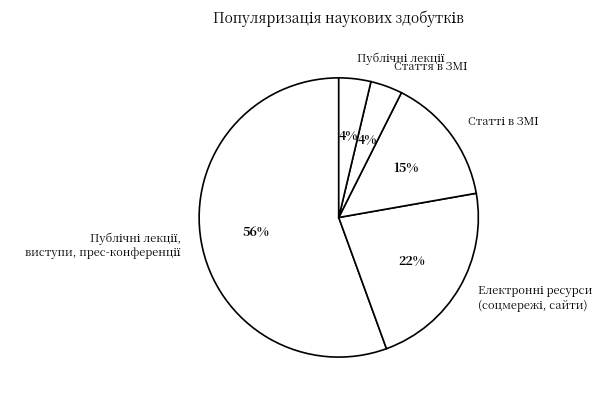

To the nearest percent, what is the average slice percentage?

20%